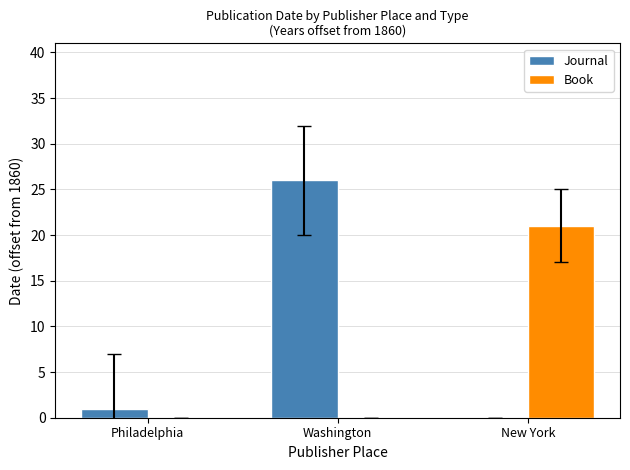

Which series has the largest total across all categories?

Journal